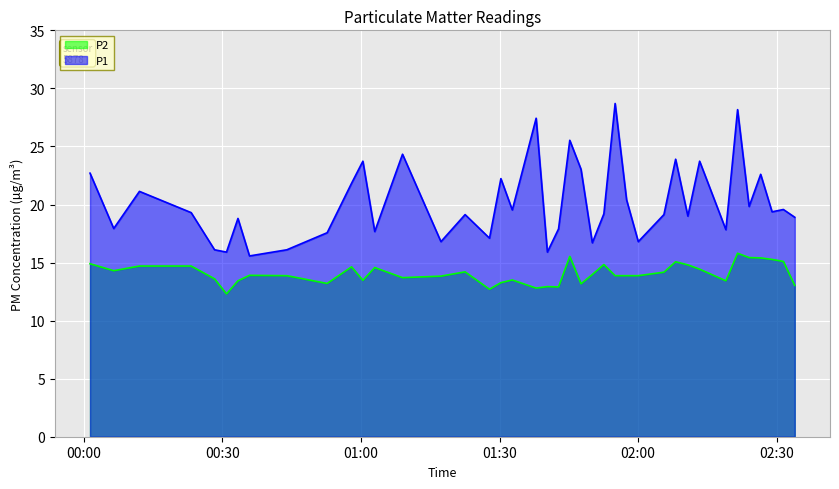

True or false: P1 and P2 intersect in this chart.

False